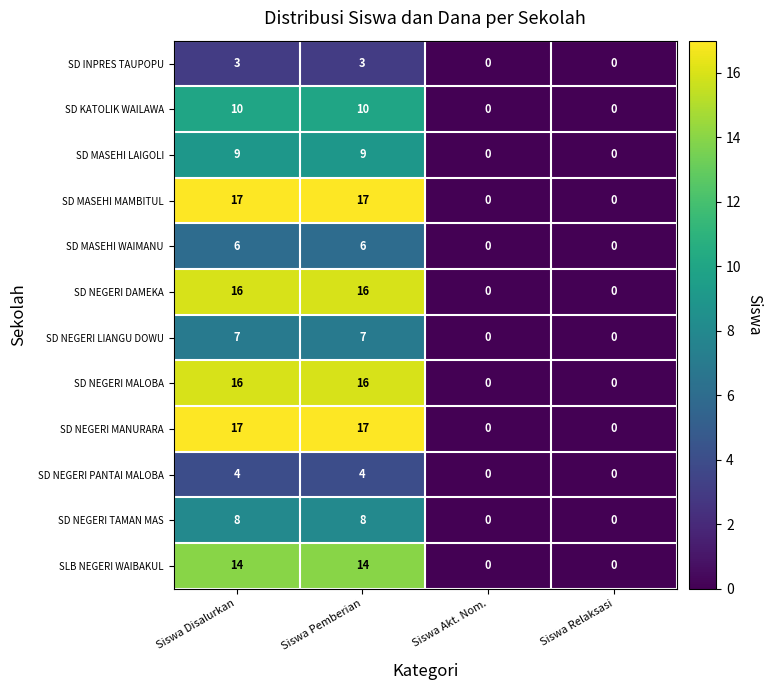

What is the maximum value shown in the chart?

17